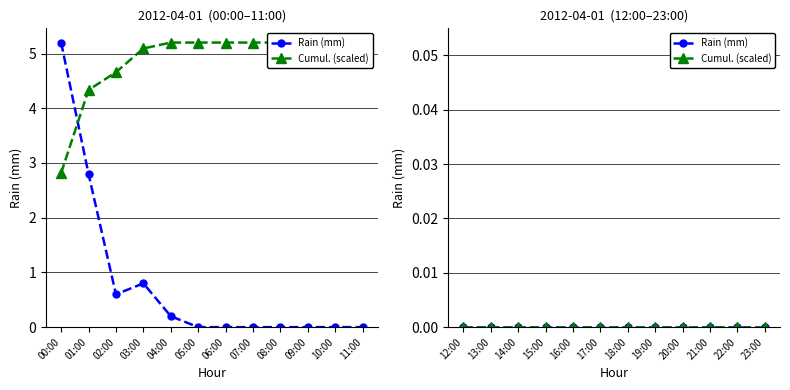

How many values are above zero?

5